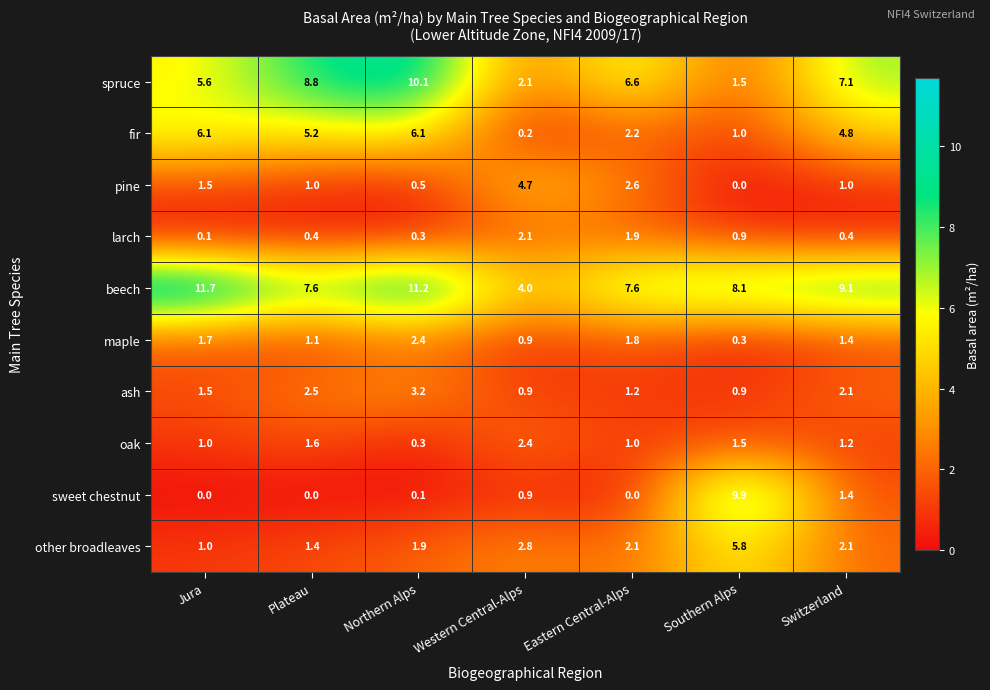

What is the difference between the highest and lowest values at Jura?

11.7